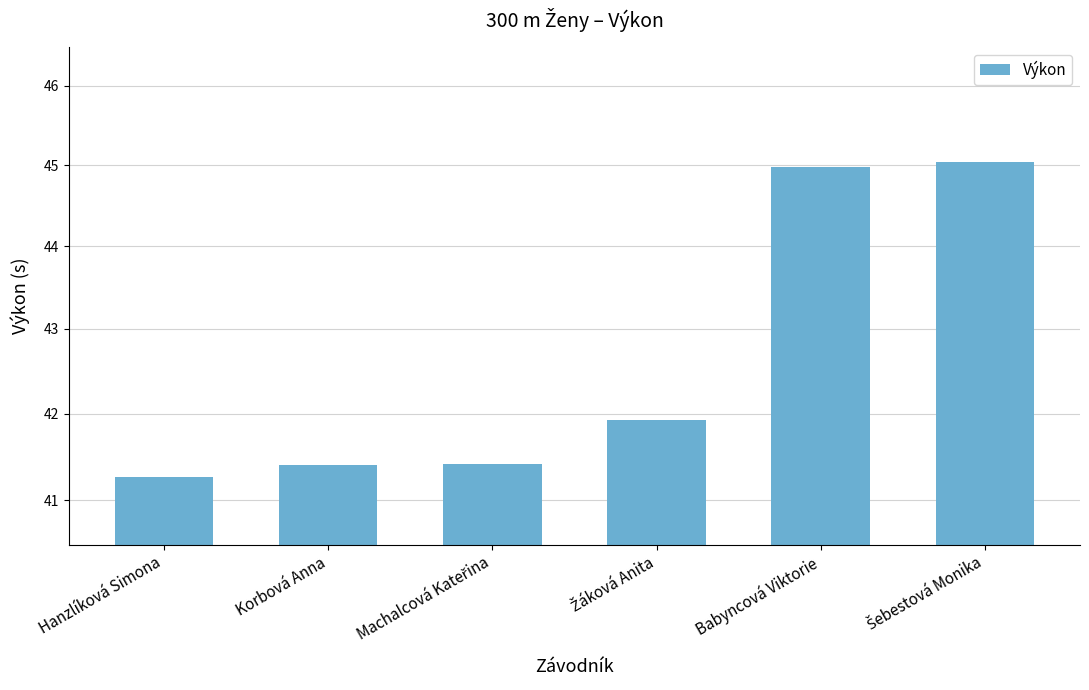

The chart shows a value of 17.0 at Šebestová Monika. True or false?

False